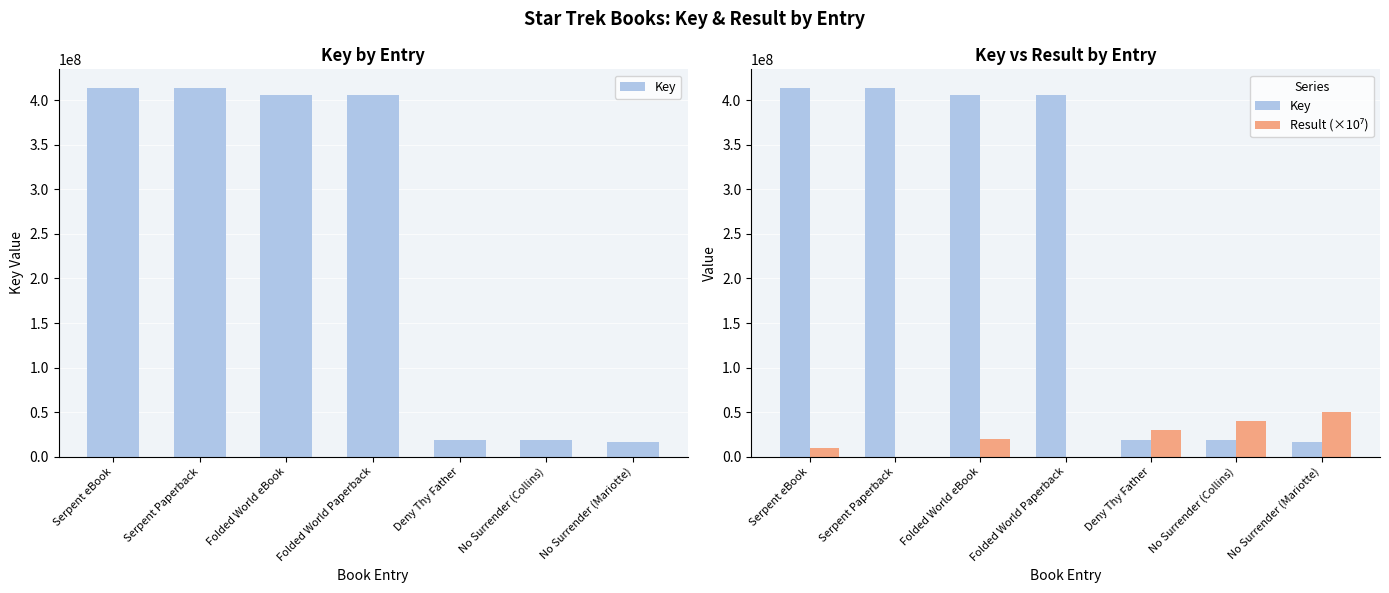

Reading right to left, extract all data points from this chart.

Key: No Surrender (Mariotte)=16310234	No Surrender (Collins)=19036579	Deny Thy Father=18983745	Folded World Paperback=406496796	Folded World eBook=406496796	Serpent Paperback=414148050	Serpent eBook=414148050
Result (×10⁷): No Surrender (Mariotte)=50000000	No Surrender (Collins)=40000000	Deny Thy Father=30000000	Folded World Paperback=0	Folded World eBook=20000000	Serpent Paperback=0	Serpent eBook=10000000